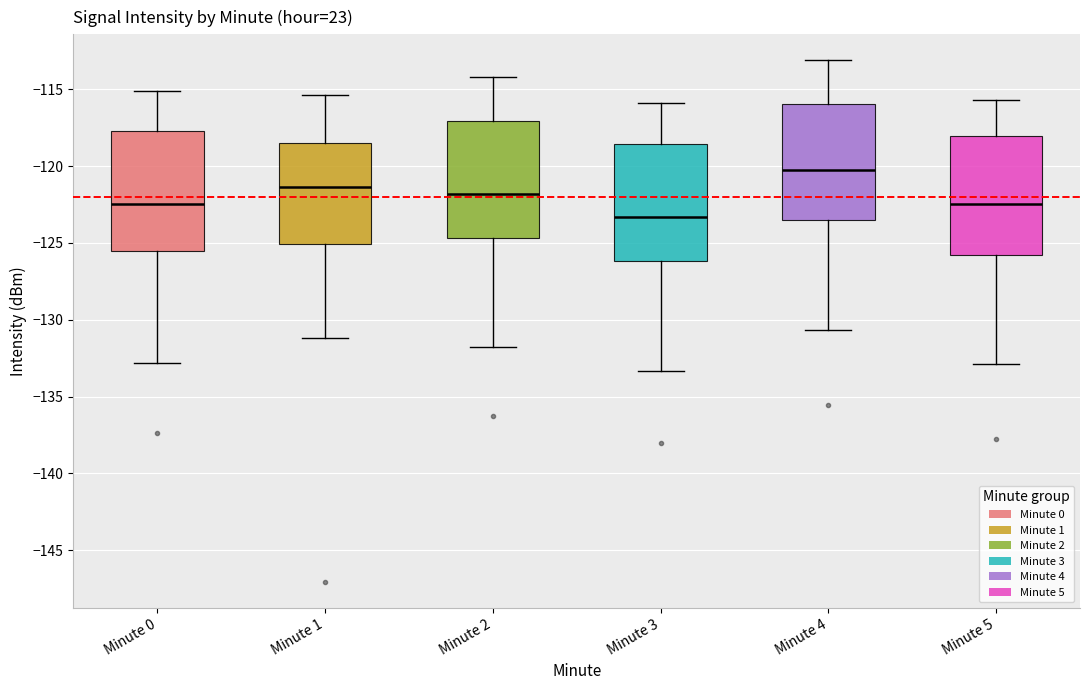

Reading left to right, read every box against the y-axis: the position of its median line, the range the box covers, and the ends of its whiskers. The values are not printed on the chart, so give them approximately, as read against the axis.

Minute 0: median -122.5, box -125.5 to -117.5, whiskers -133.0 to -115.0
Minute 1: median -121.5, box -125.0 to -118.5, whiskers -131.0 to -115.5
Minute 2: median -122.0, box -124.5 to -117.0, whiskers -132.0 to -114.0
Minute 3: median -123.5, box -126.0 to -118.5, whiskers -133.5 to -116.0
Minute 4: median -120.0, box -123.5 to -116.0, whiskers -130.5 to -113.0
Minute 5: median -122.5, box -126.0 to -118.0, whiskers -133.0 to -115.5